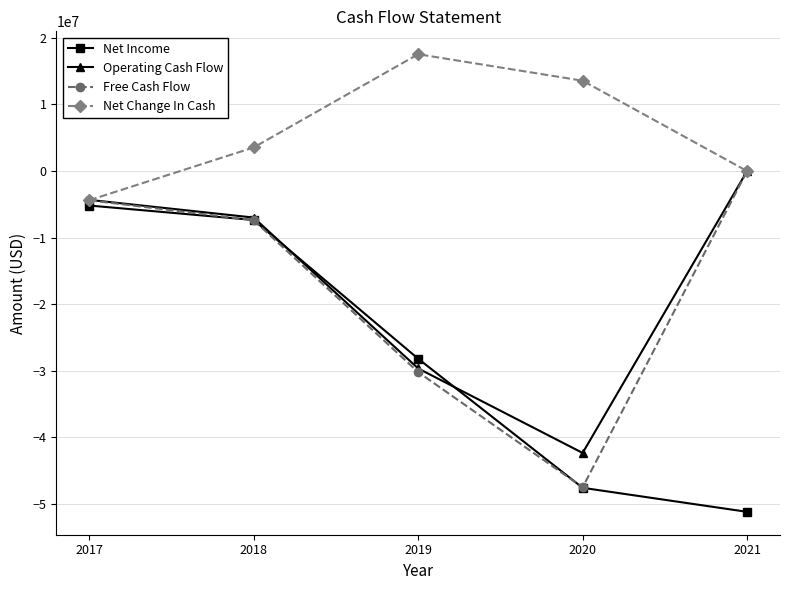

How many lines are shown in the chart?

4